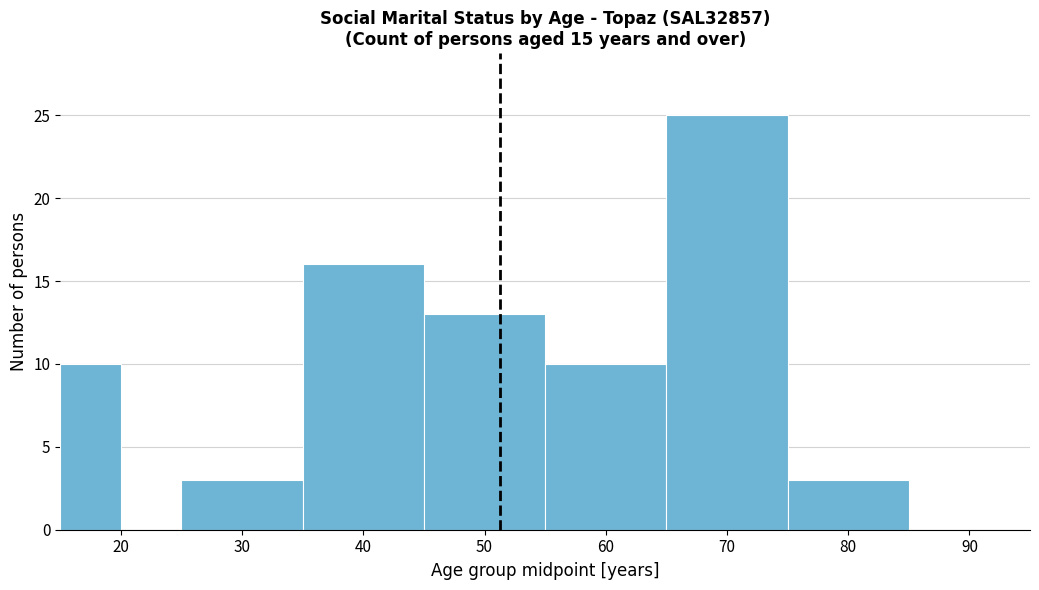

Reading left to right, list every bar in this chart as the range it spans on the x-axis followed by its height. The values are not printed on the chart, so give them approximately, as read against the axis.

15 to 20: 10
20 to 25: 0
25 to 35: 3
35 to 45: 16
45 to 55: 13
55 to 65: 10
65 to 75: 25
75 to 85: 3
85 to 95: 0